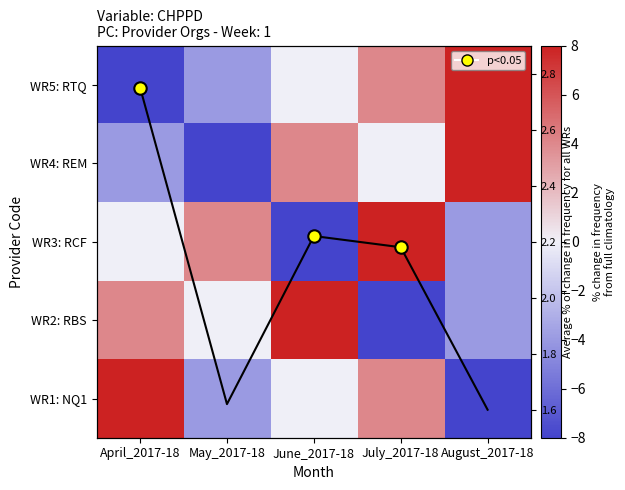

List the labels in order of WR1: NQ1 value, smallest first.

August_2017-18, May_2017-18, June_2017-18, July_2017-18, April_2017-18